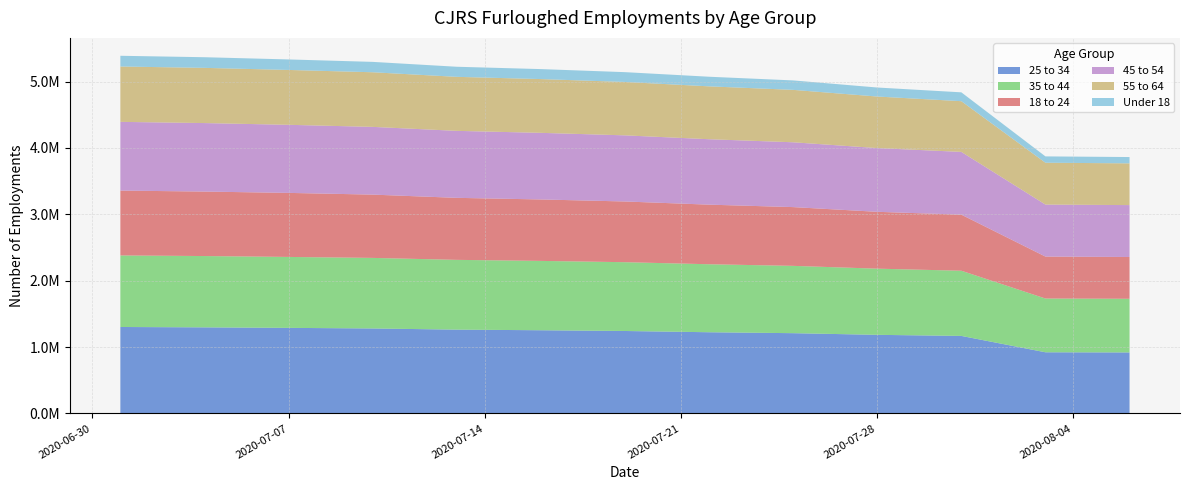

Reading left to right, transcribe all the data shown in this chart.

25 to 34: 2020-07-01=1303000	2020-07-04=1297500	2020-07-07=1289700	2020-07-10=1280800	2020-07-13=1263100	2020-07-16=1254000	2020-07-19=1242700	2020-07-22=1223900	2020-07-25=1209800	2020-07-28=1184800	2020-07-31=1168500	2020-08-03=922100	2020-08-06=919800
35 to 44: 2020-07-01=1077500	2020-07-04=1073900	2020-07-07=1068300	2020-07-10=1062600	2020-07-13=1050800	2020-07-16=1044300	2020-07-19=1036100	2020-07-22=1023900	2020-07-25=1013700	2020-07-28=996500	2020-07-31=981700	2020-08-03=809500	2020-08-06=807900
18 to 24: 2020-07-01=977000	2020-07-04=971200	2020-07-07=964600	2020-07-10=953300	2020-07-13=934100	2020-07-16=925500	2020-07-19=914500	2020-07-22=897700	2020-07-25=885100	2020-07-28=856400	2020-07-31=844500	2020-08-03=631800	2020-08-06=629400
45 to 54: 2020-07-01=1034900	2020-07-04=1031600	2020-07-07=1025300	2020-07-10=1020200	2020-07-13=1008900	2020-07-16=1003200	2020-07-19=995900	2020-07-22=985400	2020-07-25=976300	2020-07-28=960000	2020-07-31=945300	2020-08-03=783200	2020-08-06=781700
55 to 64: 2020-07-01=833700	2020-07-04=831400	2020-07-07=826300	2020-07-10=822500	2020-07-13=813500	2020-07-16=809700	2020-07-19=804000	2020-07-22=796300	2020-07-25=789300	2020-07-28=776100	2020-07-31=763700	2020-08-03=630200	2020-08-06=628700
Under 18: 2020-07-01=161600	2020-07-04=160400	2020-07-07=158400	2020-07-10=156400	2020-07-13=152000	2020-07-16=150400	2020-07-19=147900	2020-07-22=144900	2020-07-25=142400	2020-07-28=136000	2020-07-31=133400	2020-08-03=95600	2020-08-06=95000